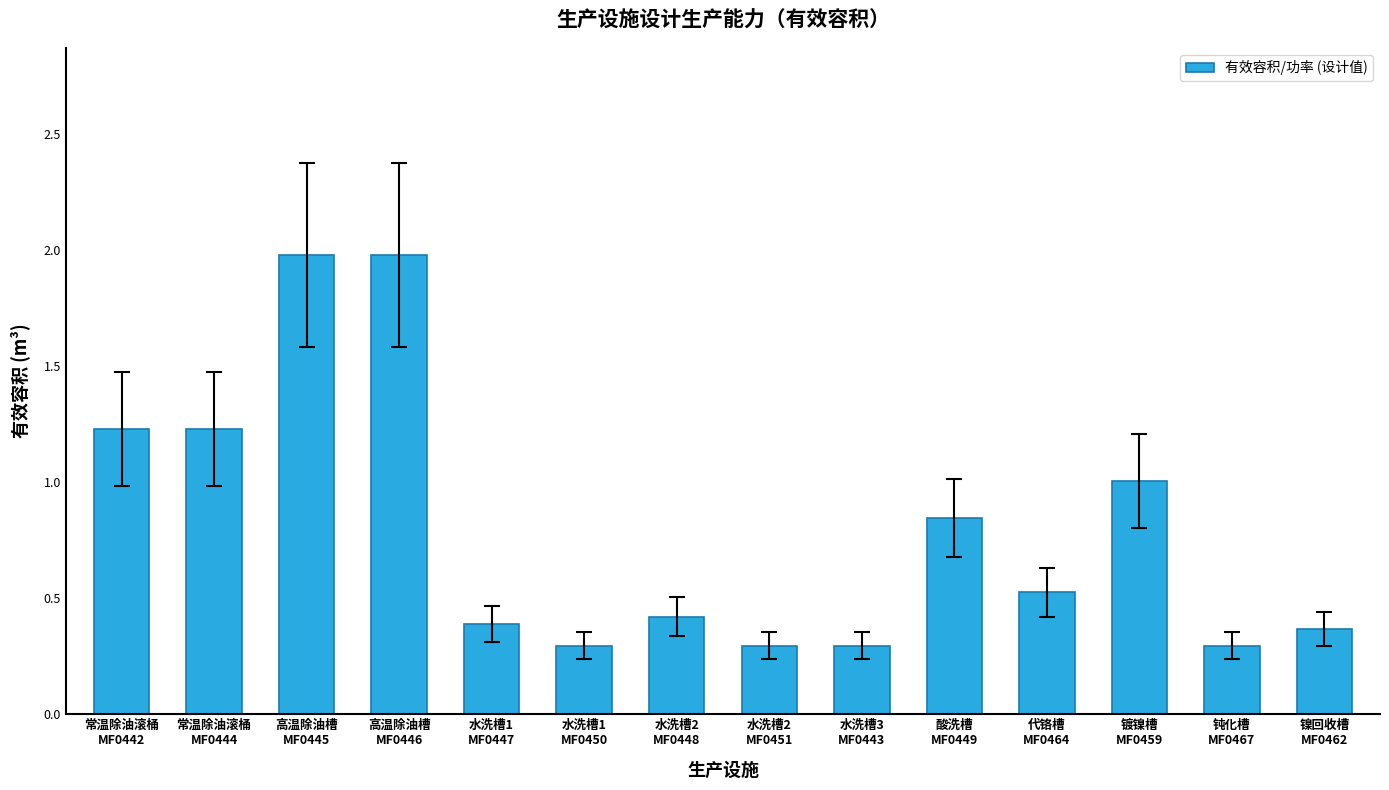

What is the minimum value shown in the chart?

0.3